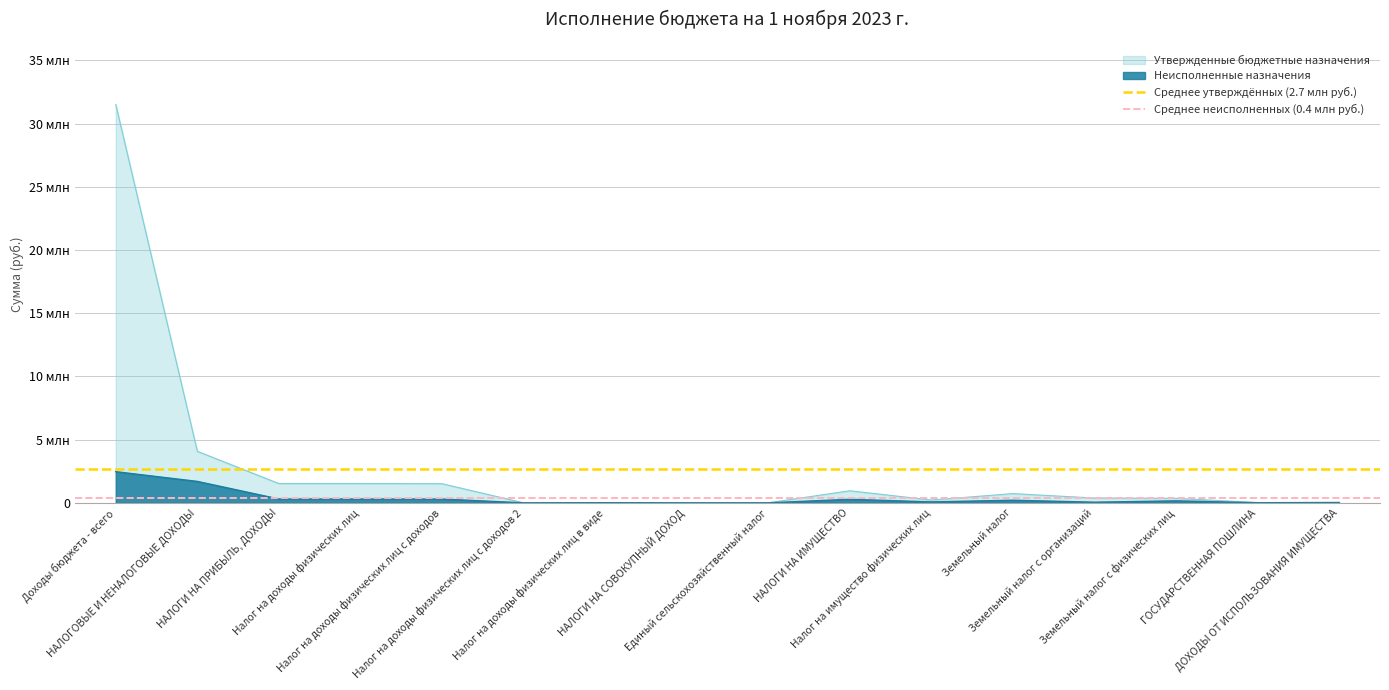

The Среднее утверждённых (2.7 млн руб.) series shows 2679740.7 at Доходы бюджета - всего. True or false?

True